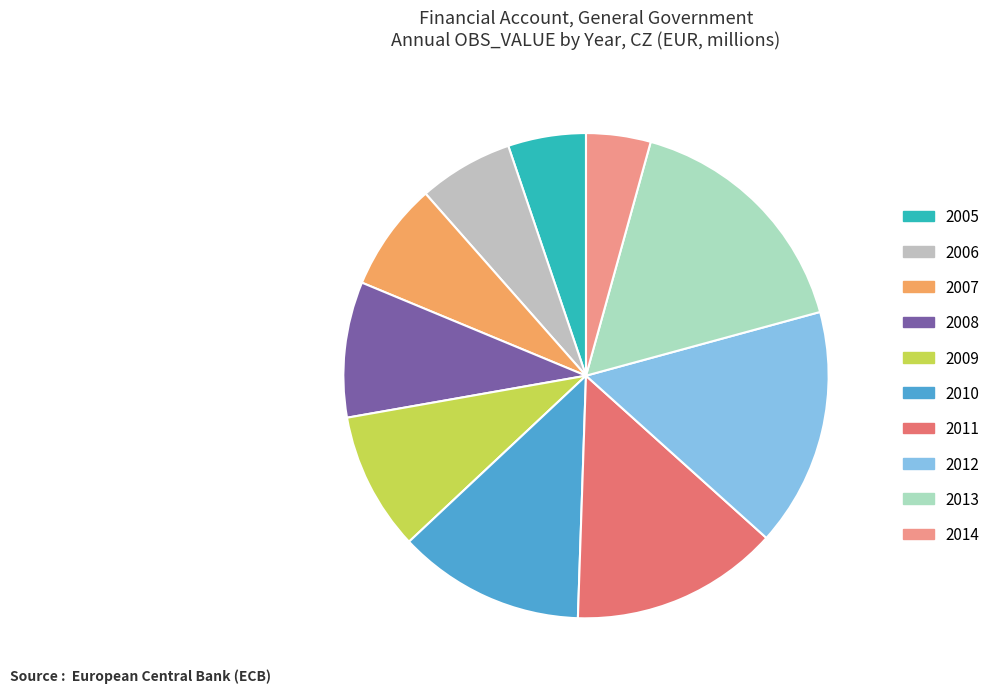

Count the number of slices in the pie.

10